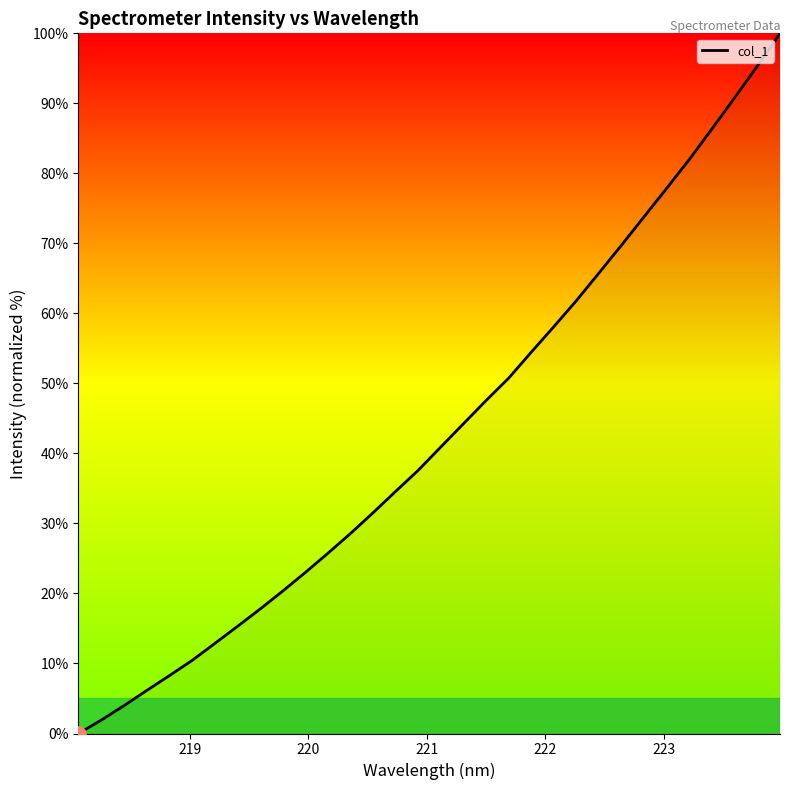

What is the difference between the maximum and minimum values?

100.0